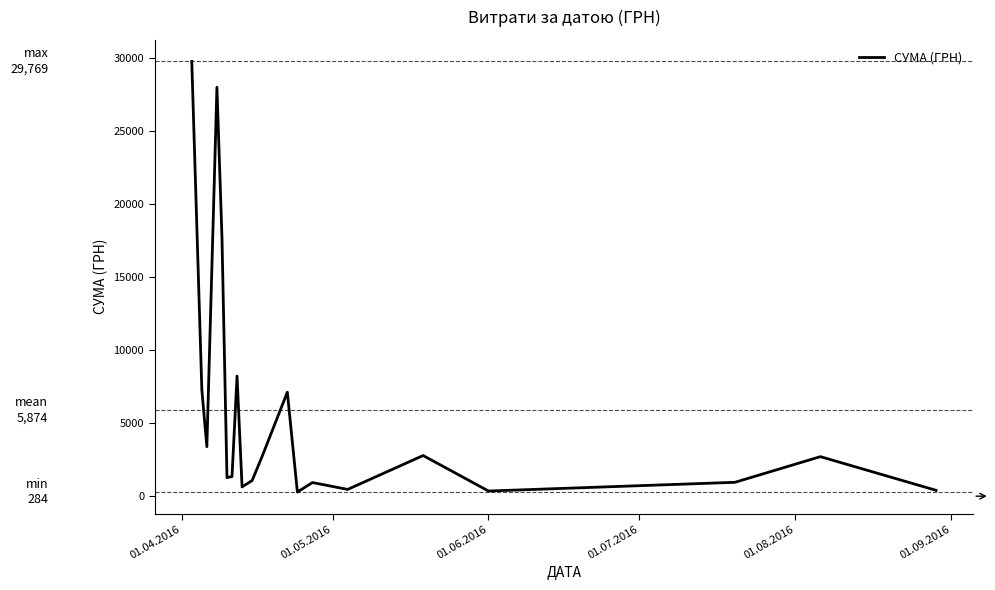

What is the difference between the maximum and minimum values?

29485.0